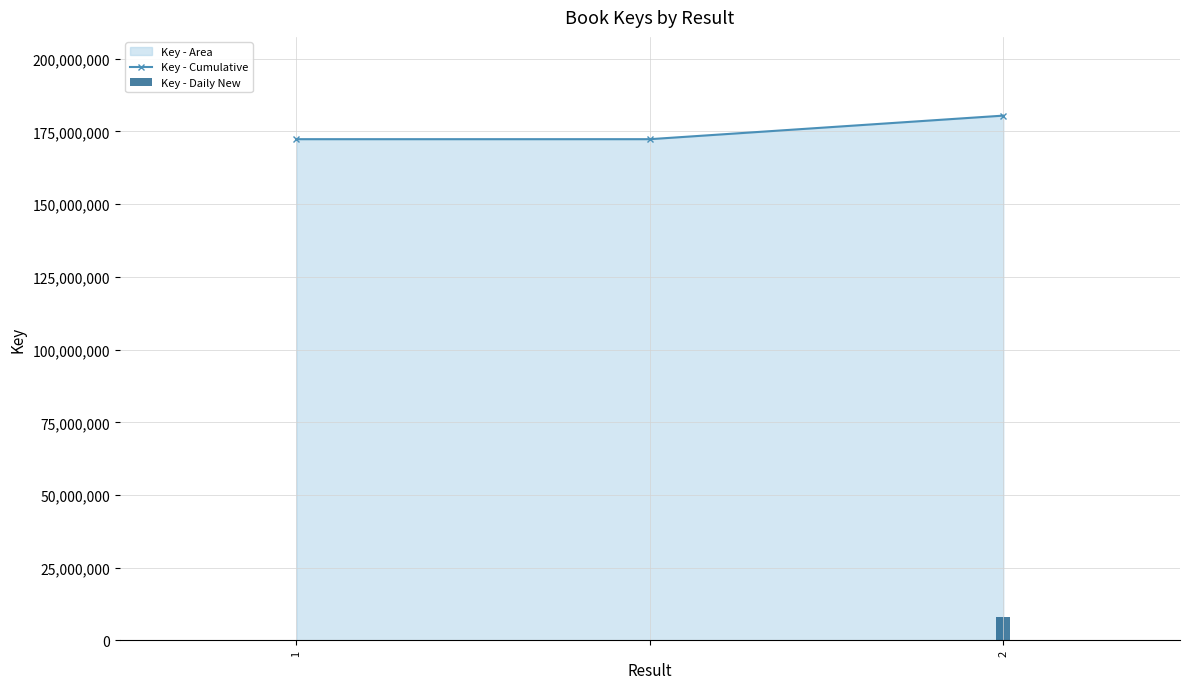

What is the average value of the Key - Cumulative series?

175036935